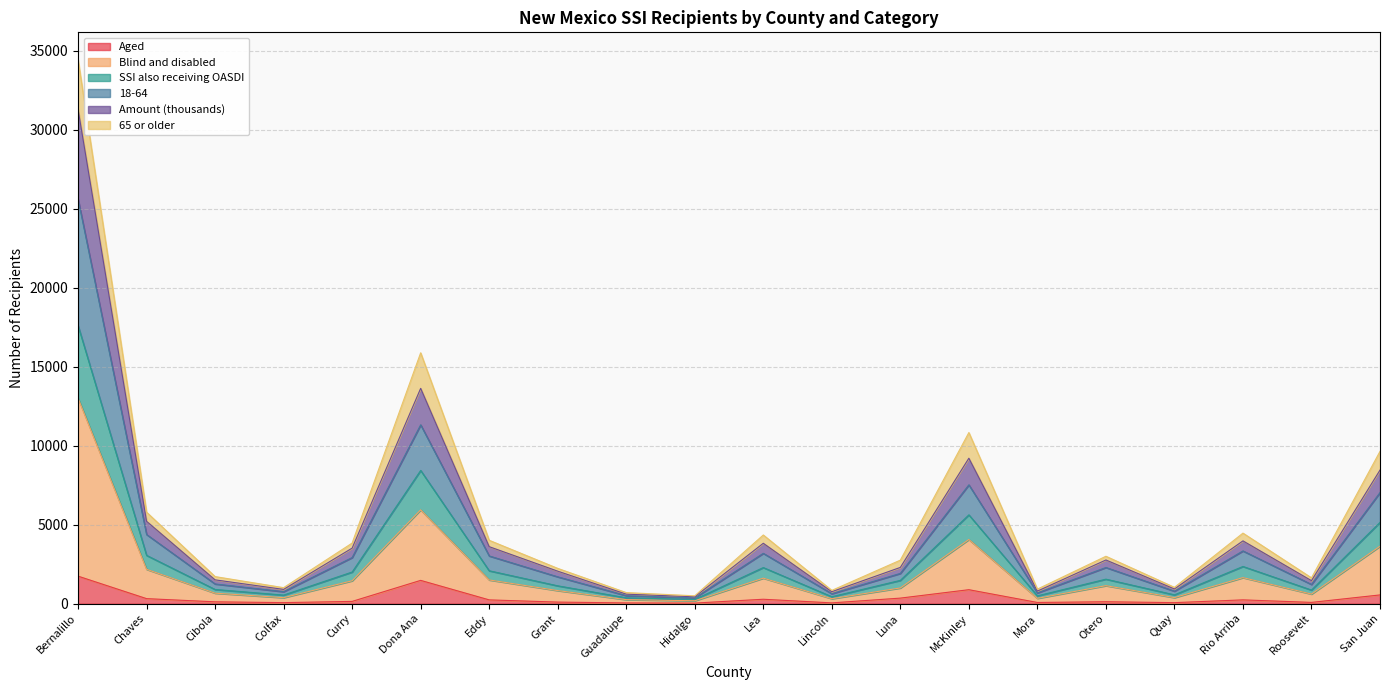

What is the highest value of the Aged series?

1739